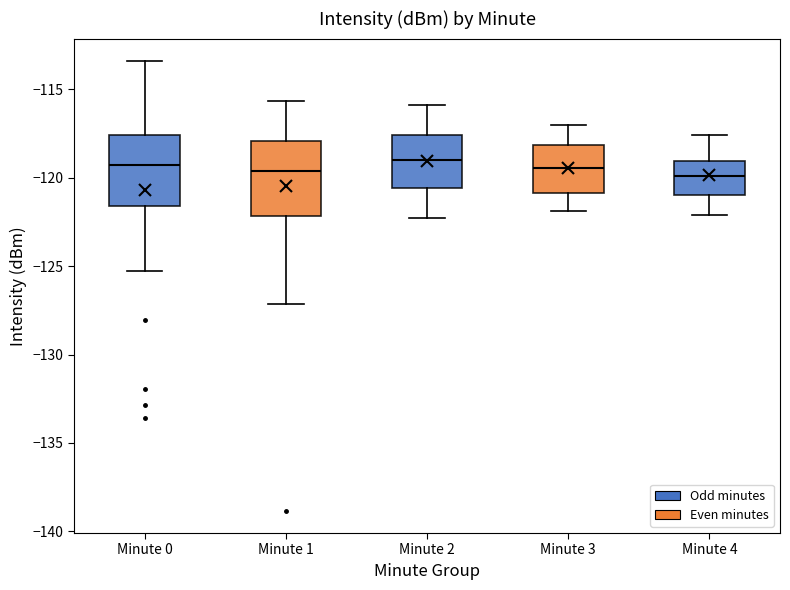

Reading left to right, transcribe this box plot: for each box, give where its median line is, the range the box spans, and where its two whiskers end, as read against the y-axis. The values are not printed on the chart, so give them approximately, as read against the axis.

Minute 0: median -119.5, box -121.5 to -117.5, whiskers -125.5 to -113.5
Minute 1: median -119.5, box -122.0 to -118.0, whiskers -127.0 to -115.5
Minute 2: median -119.0, box -120.5 to -117.5, whiskers -122.5 to -116.0
Minute 3: median -119.5, box -121.0 to -118.0, whiskers -122.0 to -117.0
Minute 4: median -120.0, box -121.0 to -119.0, whiskers -122.0 to -117.5